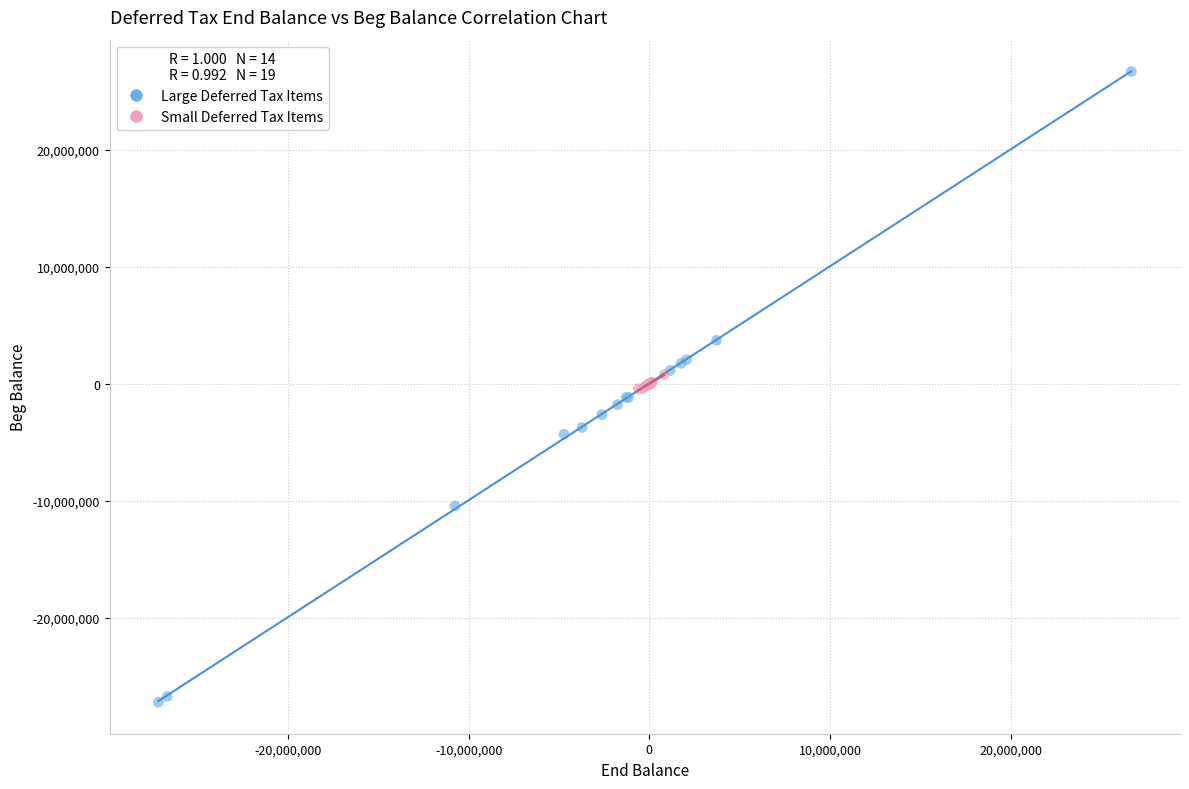

Which series has the widest spread of Y values?

Large Deferred Tax Items